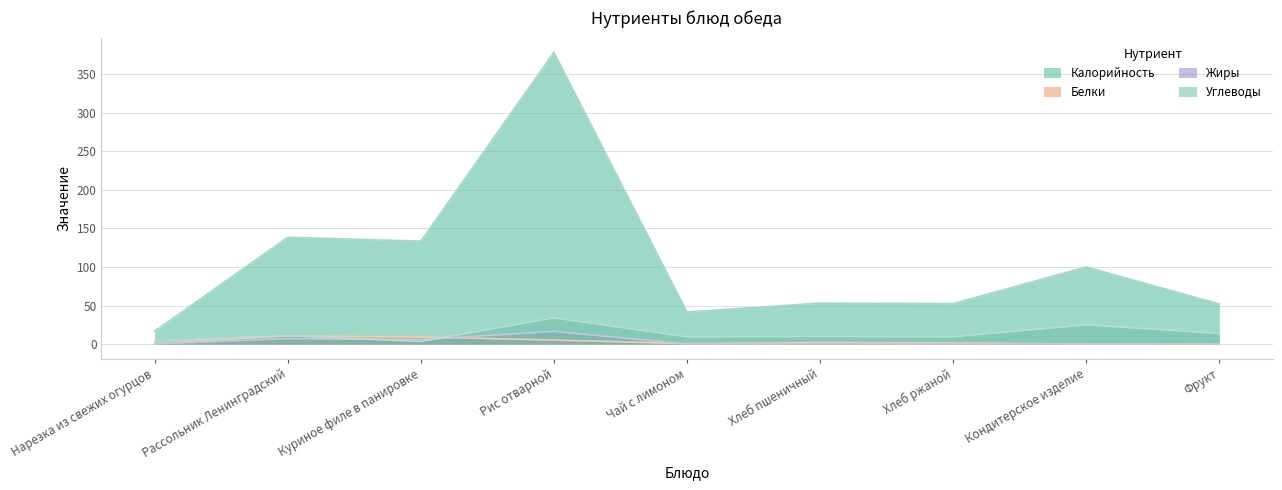

Rank the series by their maximum value, from highest to lowest.

Калорийность, Углеводы, Жиры, Белки